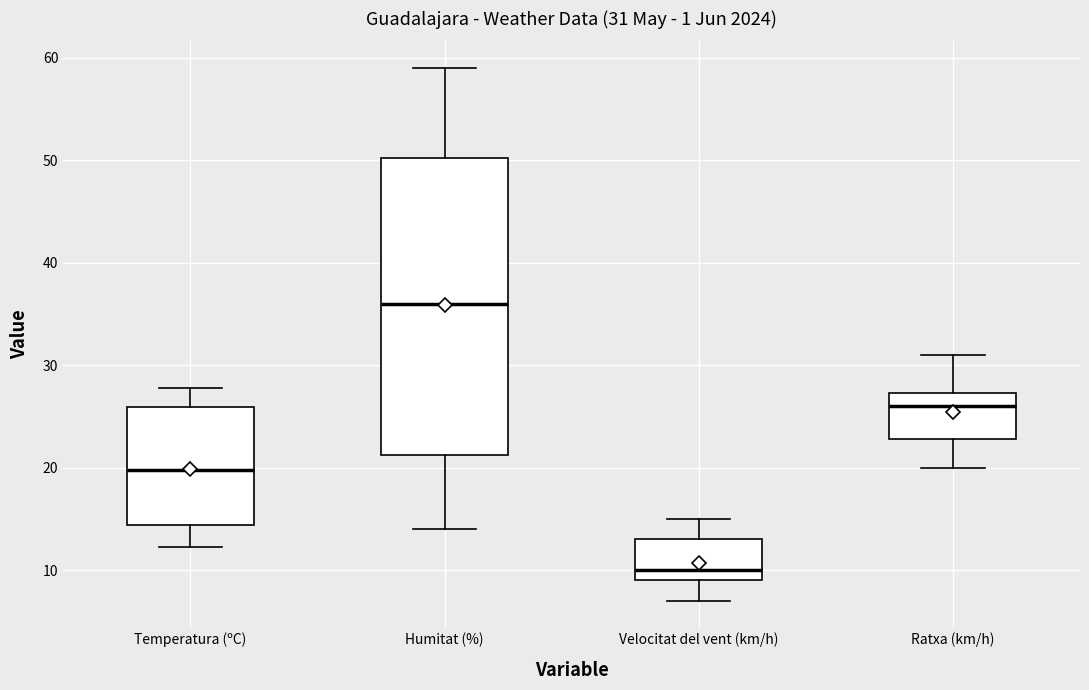

Which box is the tallest, from its lower edge to its upper edge?

Humitat (%)